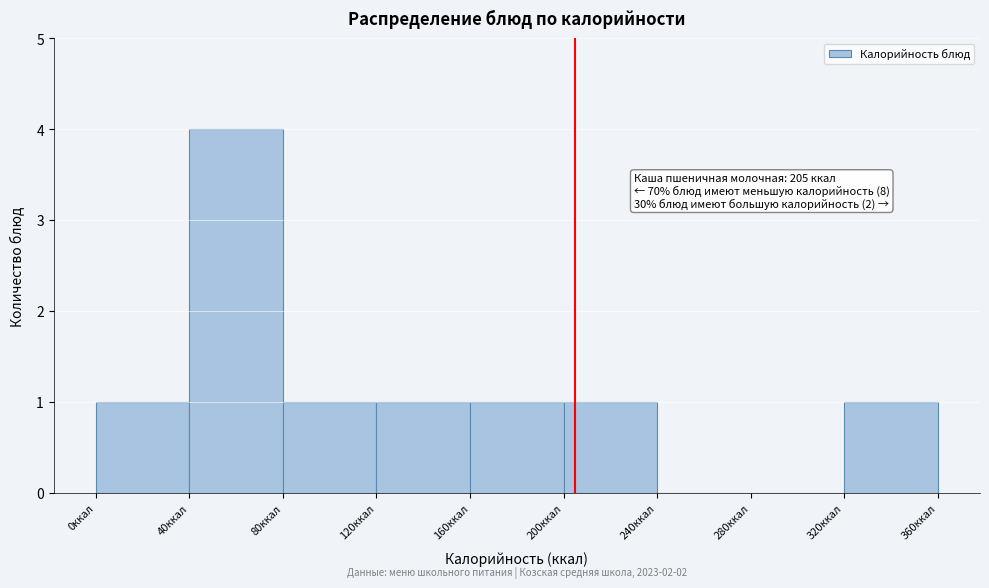

Which range on the x-axis has the tallest bar?

40 to 80